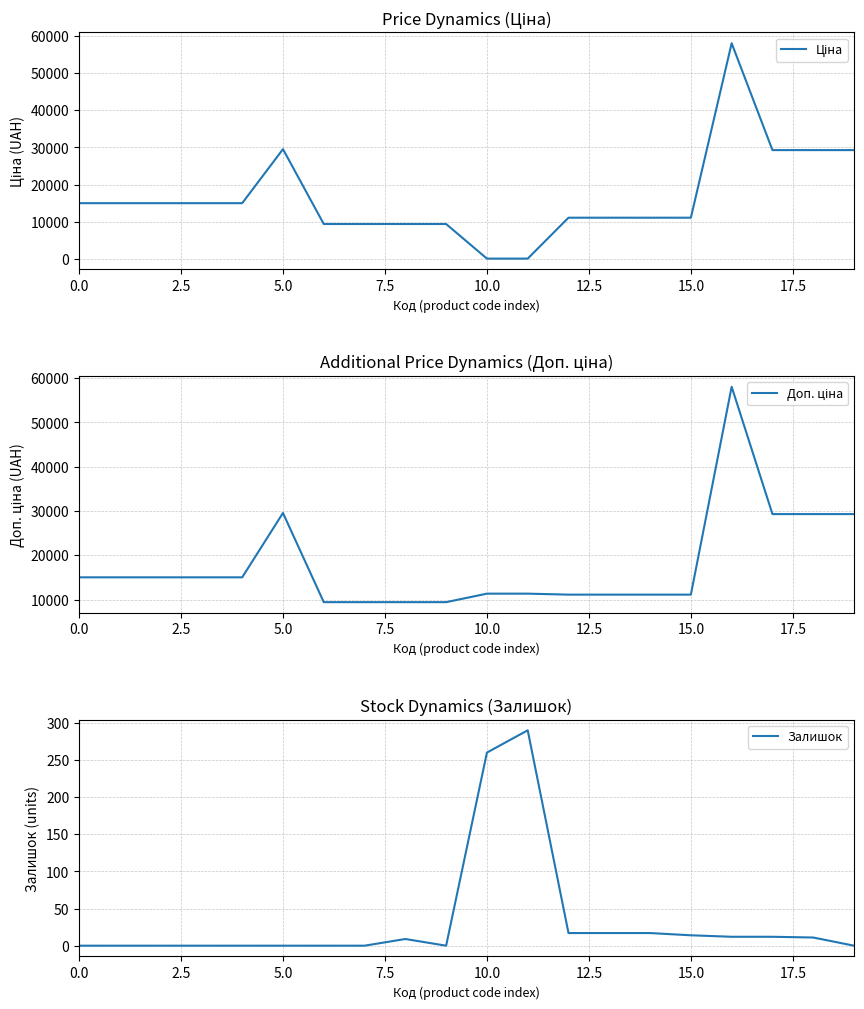

True or false: Доп. ціна and Ціна intersect in this chart.

False